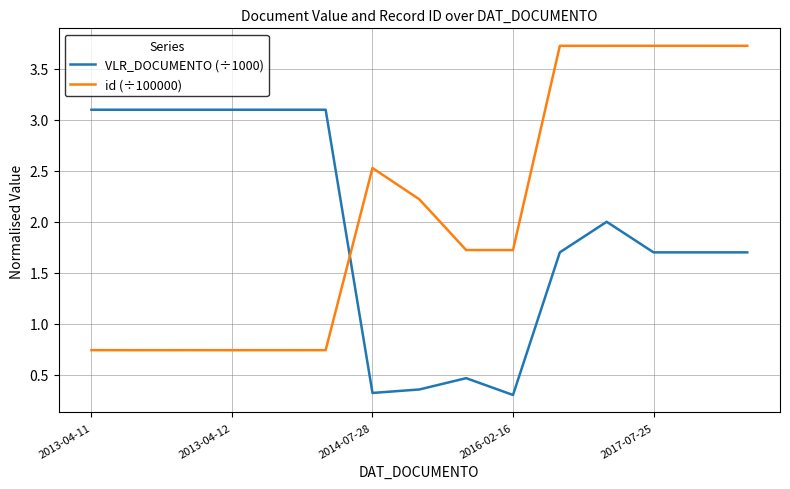

After their last crossing, which series has the higher values: id (÷100000) or VLR_DOCUMENTO (÷1000)?

id (÷100000)